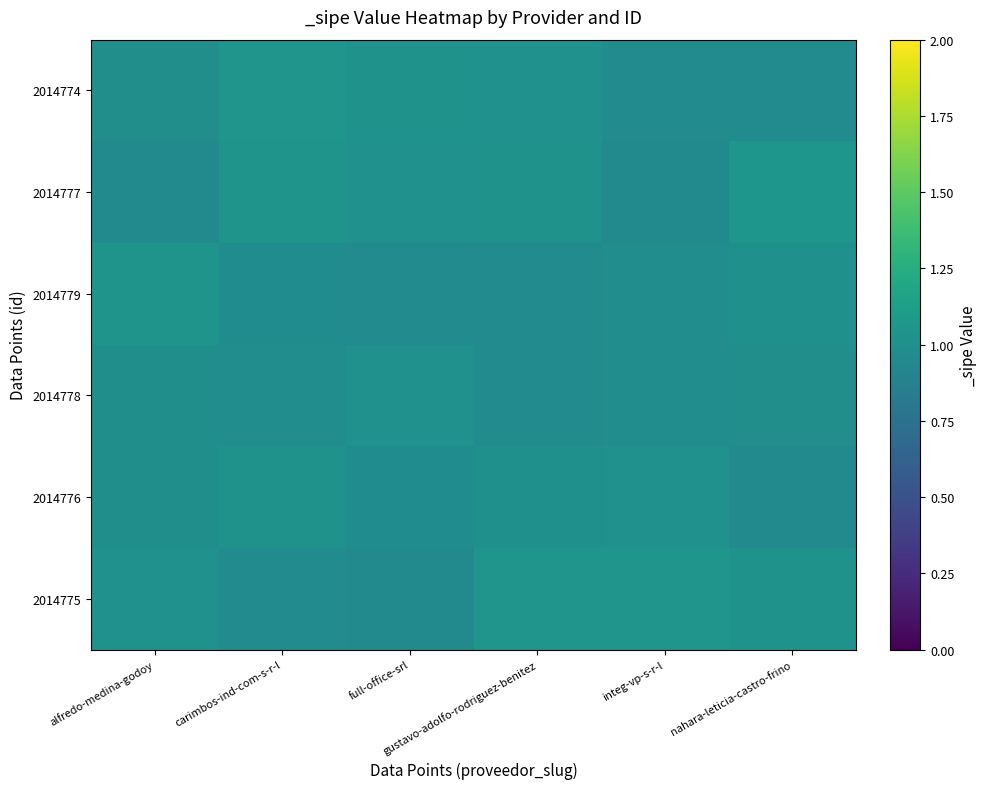

Reading left to right, list all the values displayed in this chart.

2014774: alfredo-medina-godoy=1.0	carimbos-ind-com-s-r-l=1.0	full-office-srl=1.0	gustavo-adolfo-rodriguez-benitez=1.0	integ-vp-s-r-l=1.0	nahara-leticia-castro-frino=1.0
2014777: alfredo-medina-godoy=1.0	carimbos-ind-com-s-r-l=1.0	full-office-srl=1.0	gustavo-adolfo-rodriguez-benitez=1.0	integ-vp-s-r-l=1.0	nahara-leticia-castro-frino=1.0
2014779: alfredo-medina-godoy=1.0	carimbos-ind-com-s-r-l=1.0	full-office-srl=1.0	gustavo-adolfo-rodriguez-benitez=1.0	integ-vp-s-r-l=1.0	nahara-leticia-castro-frino=1.0
2014778: alfredo-medina-godoy=1.0	carimbos-ind-com-s-r-l=1.0	full-office-srl=1.0	gustavo-adolfo-rodriguez-benitez=1.0	integ-vp-s-r-l=1.0	nahara-leticia-castro-frino=1.0
2014776: alfredo-medina-godoy=1.0	carimbos-ind-com-s-r-l=1.0	full-office-srl=1.0	gustavo-adolfo-rodriguez-benitez=1.0	integ-vp-s-r-l=1.0	nahara-leticia-castro-frino=1.0
2014775: alfredo-medina-godoy=1.0	carimbos-ind-com-s-r-l=1.0	full-office-srl=1.0	gustavo-adolfo-rodriguez-benitez=1.0	integ-vp-s-r-l=1.0	nahara-leticia-castro-frino=1.0